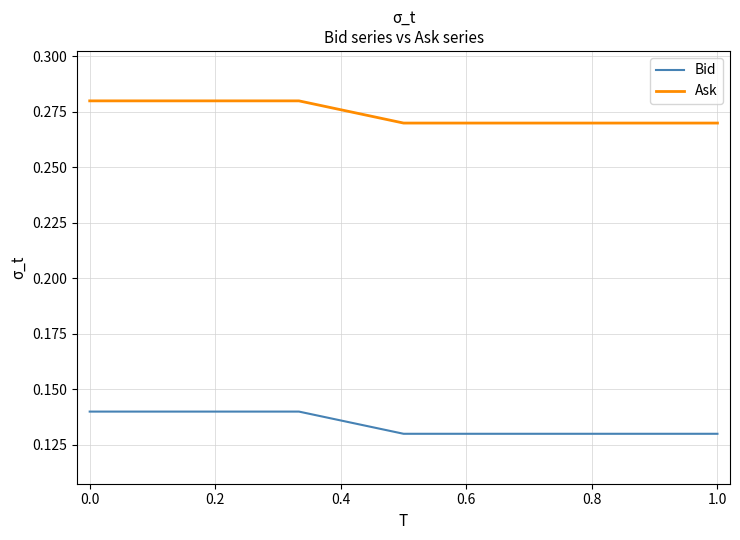

True or false: Ask and Bid intersect in this chart.

False